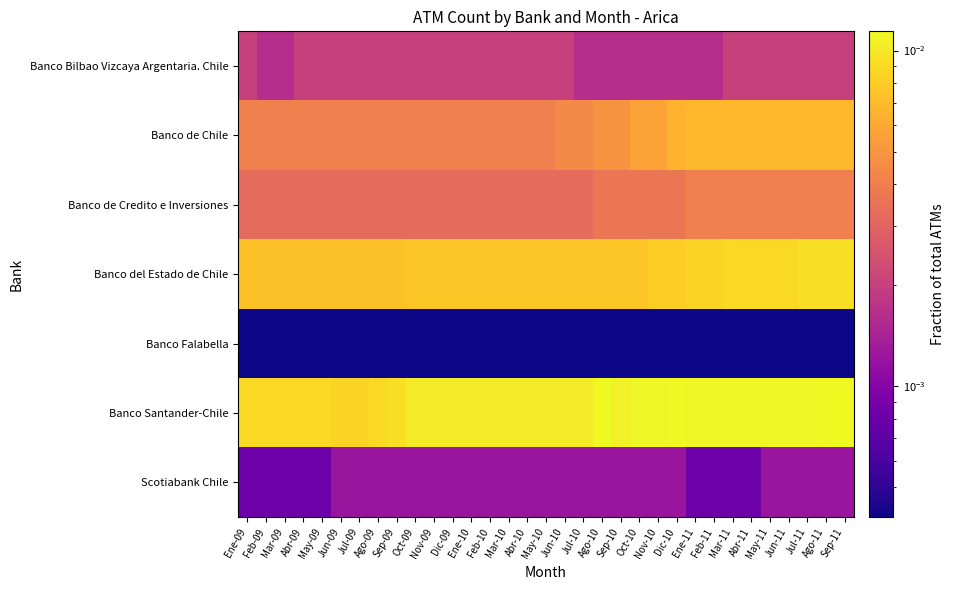

Rank the series at Oct-10 from lowest to highest value.

Banco Falabella, Scotiabank Chile, Banco Bilbao Vizcaya Argentaria. Chile, Banco de Credito e Inversiones, Banco de Chile, Banco del Estado de Chile, Banco Santander-Chile